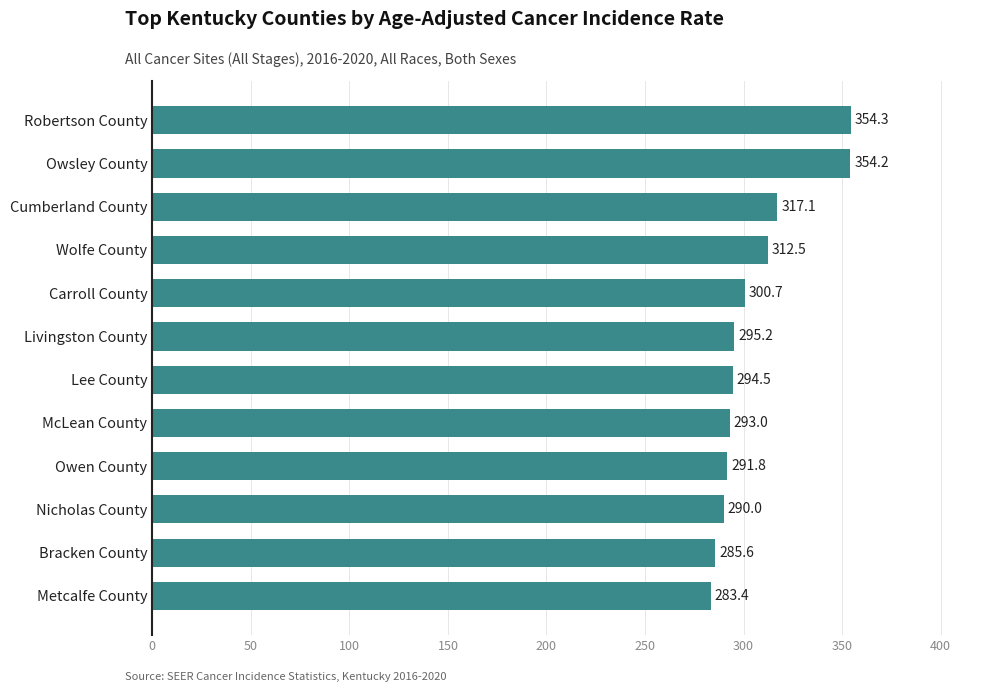

Which has a higher value, Lee County or Cumberland County?

Cumberland County